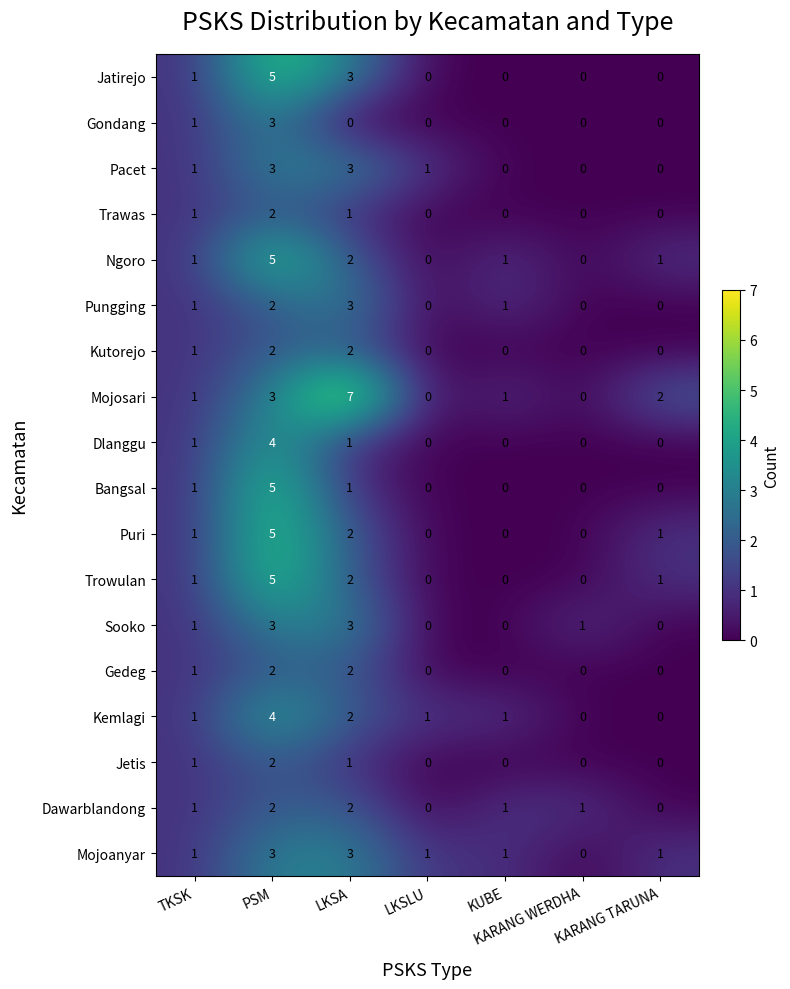

How many positive values does the Ngoro series have?

5